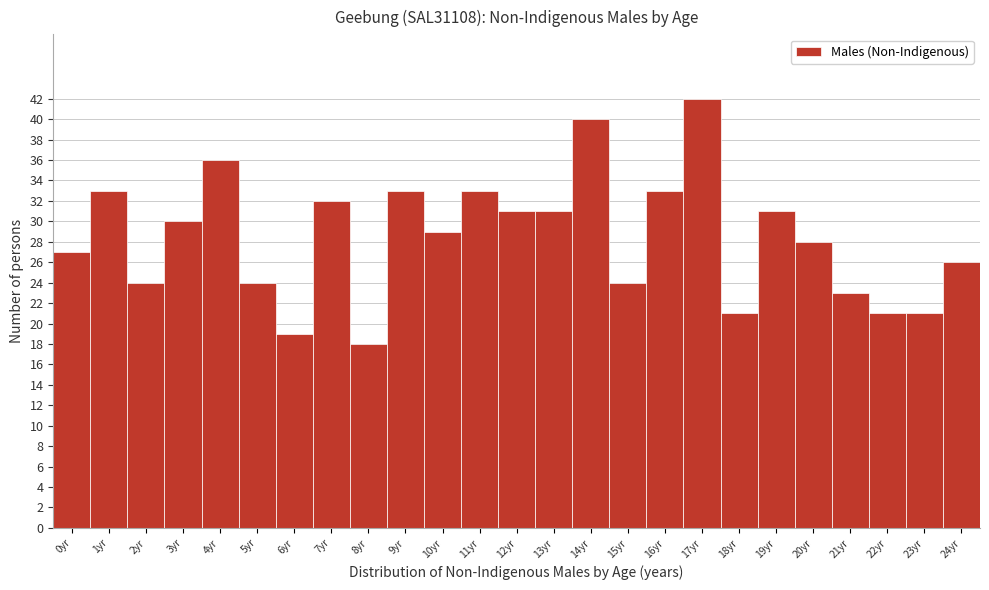

Reading right to left, transcribe all the data shown in this chart.

26	21	21	23	28	31	21	42	33	24	40	31	31	33	29	33	18	32	19	24	36	30	24	33	27